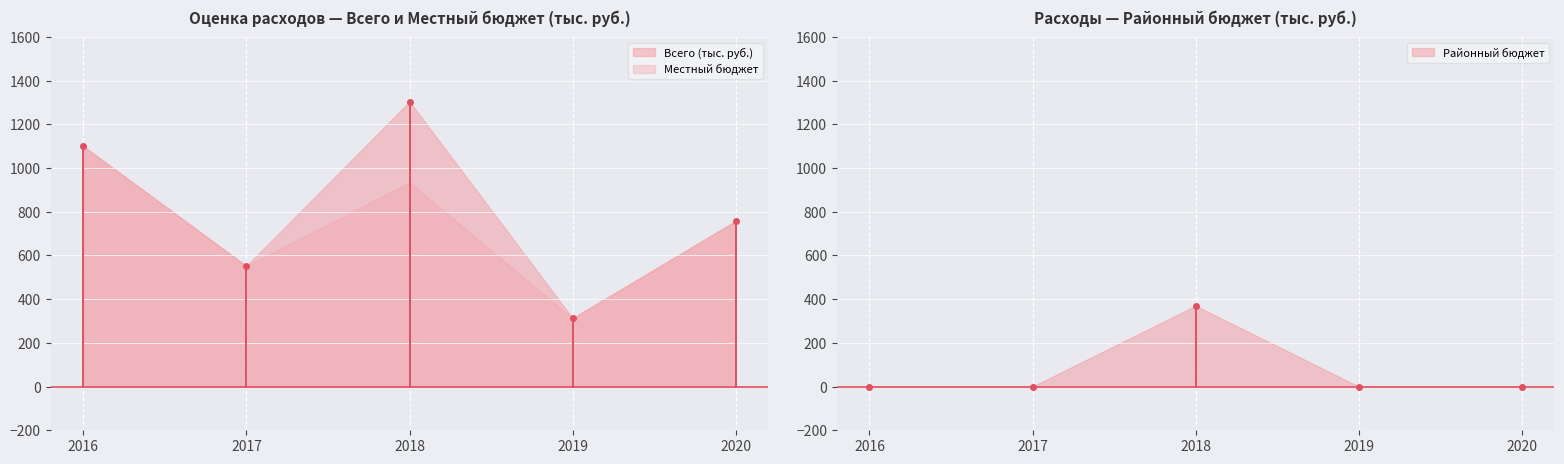

Reading left to right, transcribe all the data shown in this chart.

Всего (тыс. руб.): 2016=1100.3	2017=551.7	2018=1304.2	2019=313.0	2020=757.9
Местный бюджет: 2016=1100.3	2017=551.7	2018=934.3	2019=313.0	2020=757.9
Районный бюджет: 2016=0.0	2017=0.0	2018=369.9	2019=0.0	2020=0.0